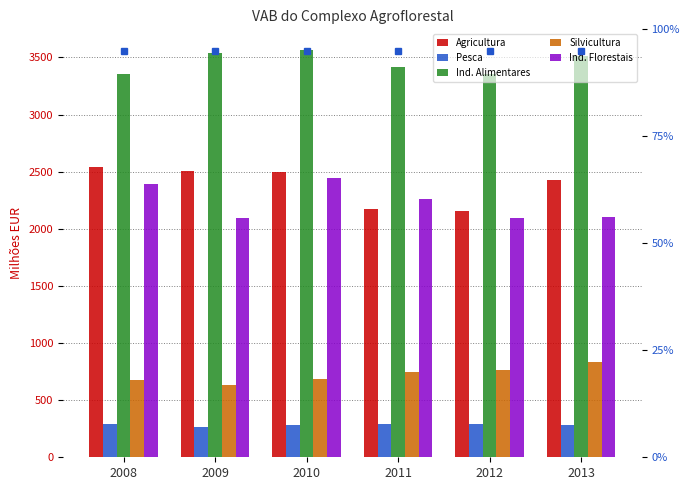

How many groups of bars are there?

6